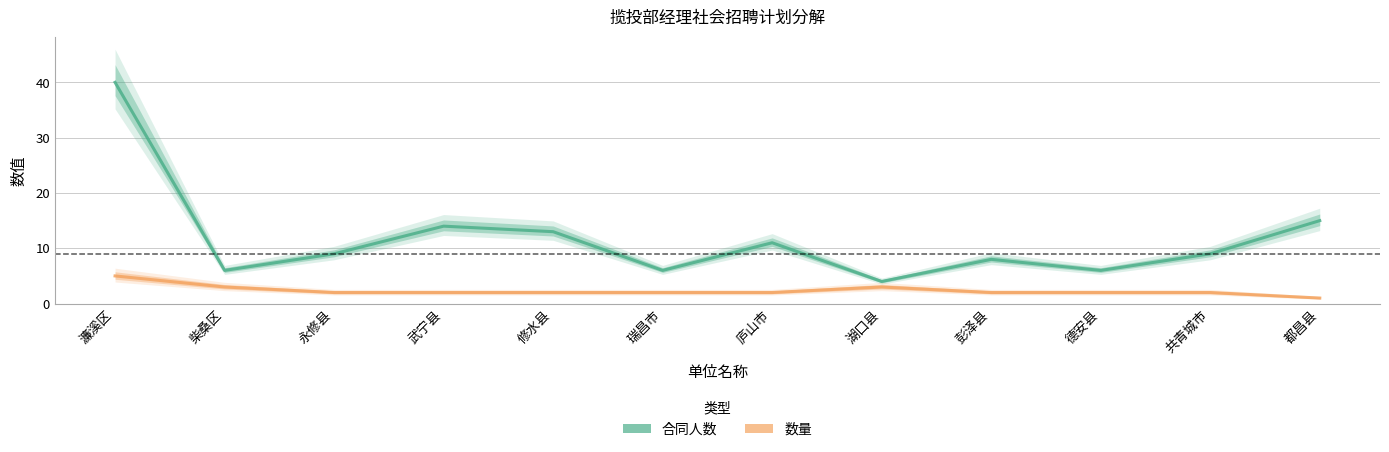

At how many categories does at least one series exceed 26?

1